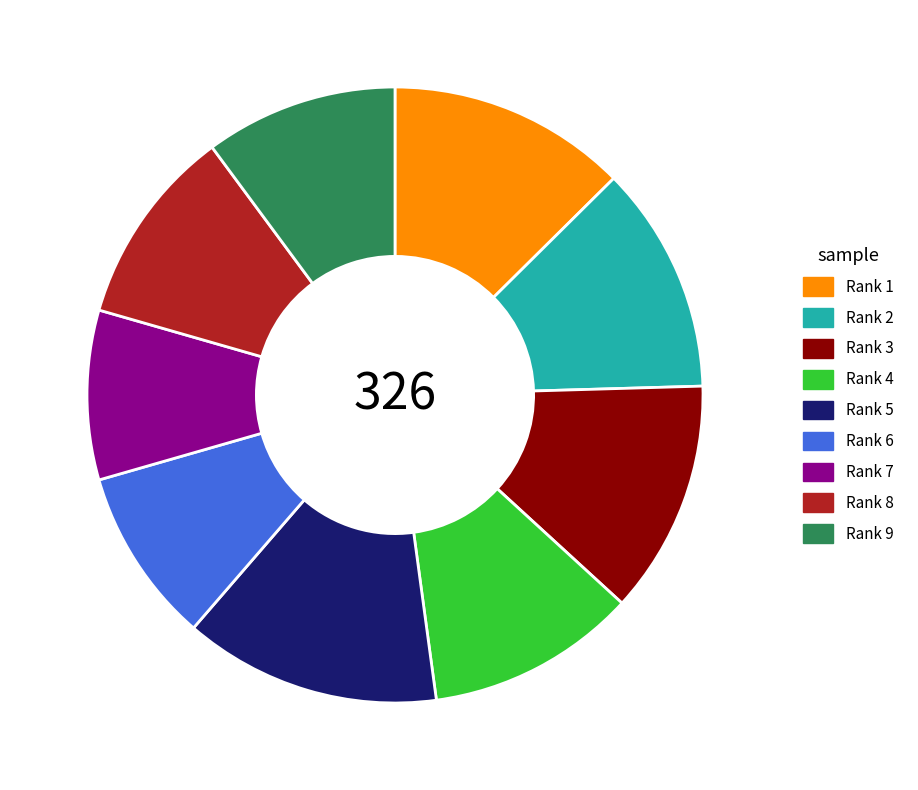

Count the number of slices in the pie.

9